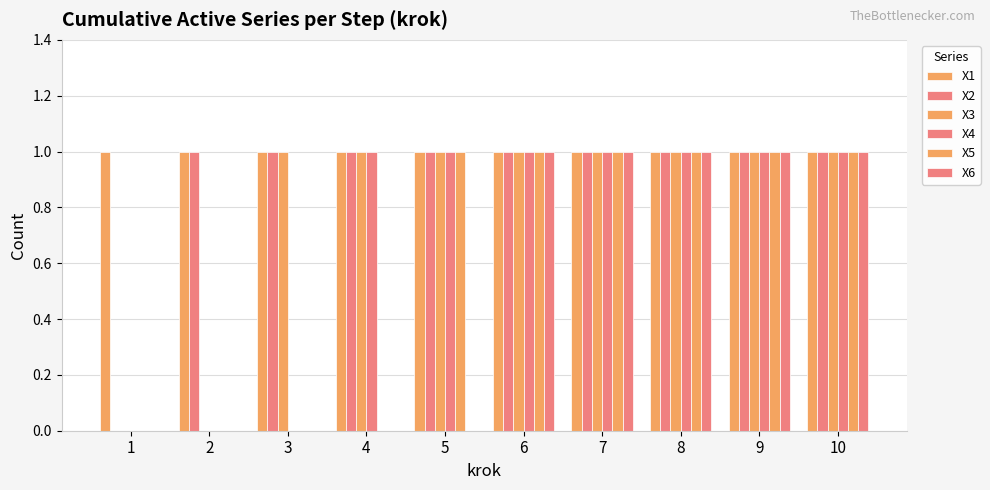

What is the difference between the highest and lowest values at 5?

1